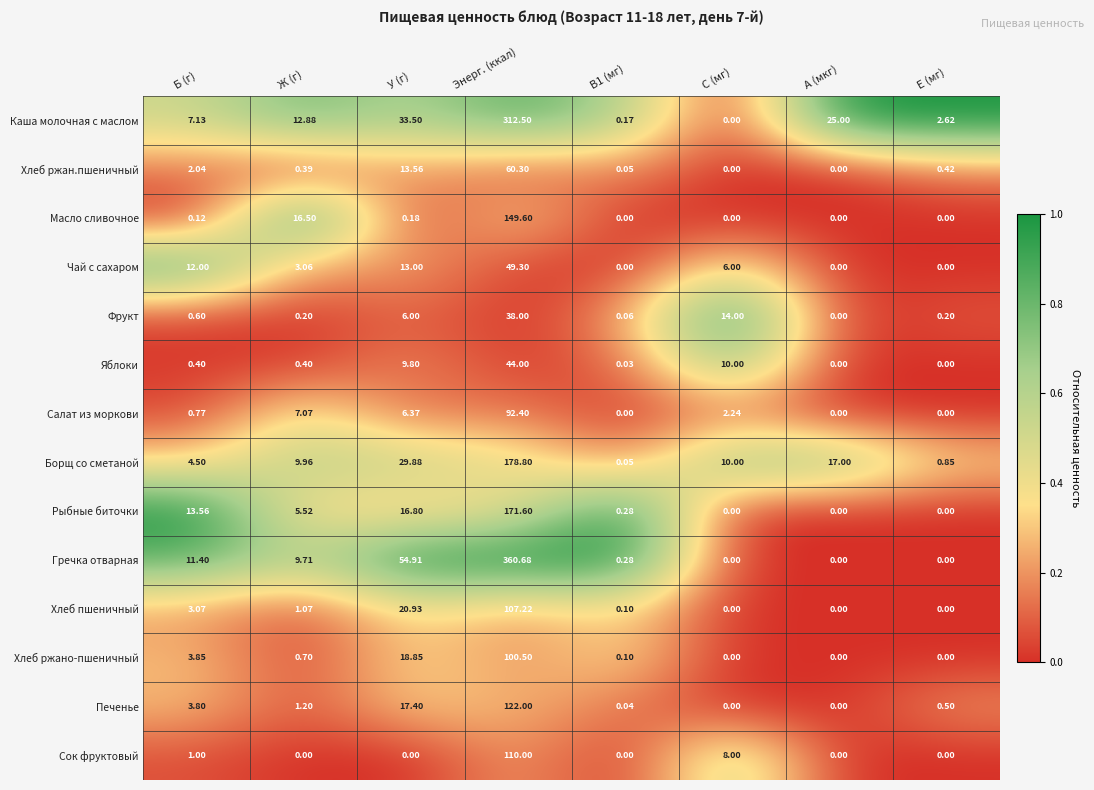

At which label does Чай с сахаром reach its peak?

Энерг. (ккал)